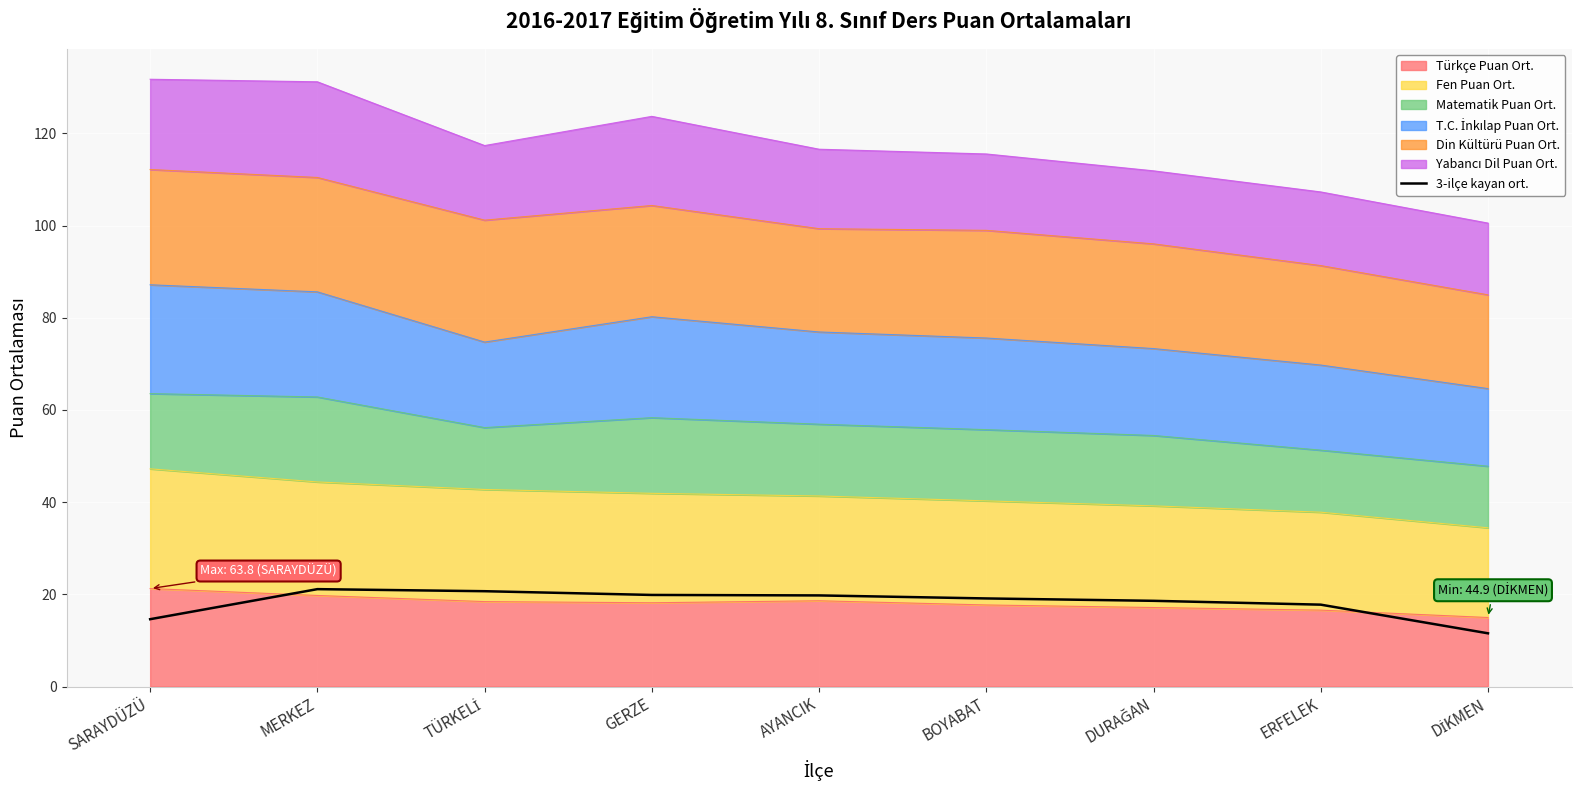

Rank the categories by value from lowest to highest.

DİKMEN, SARAYDÜZÜ, ERFELEK, DURAĞAN, BOYABAT, AYANCIK, GERZE, TÜRKELİ, MERKEZ